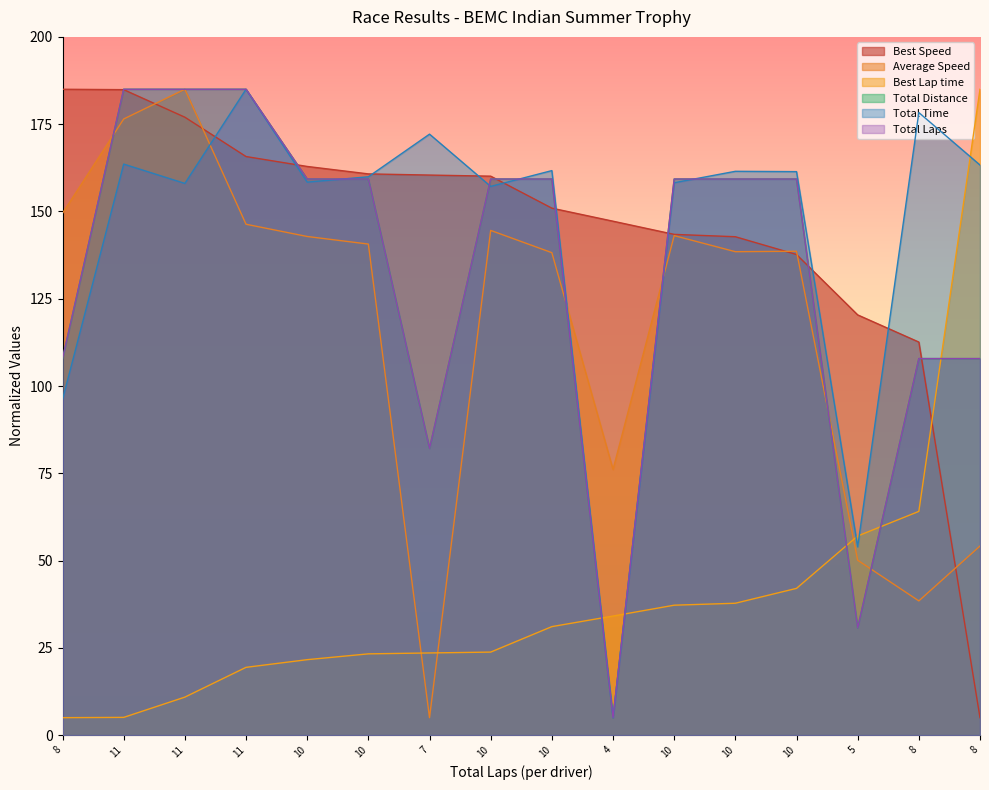

True or false: Average Speed has a value of 92.3 at 10.

False